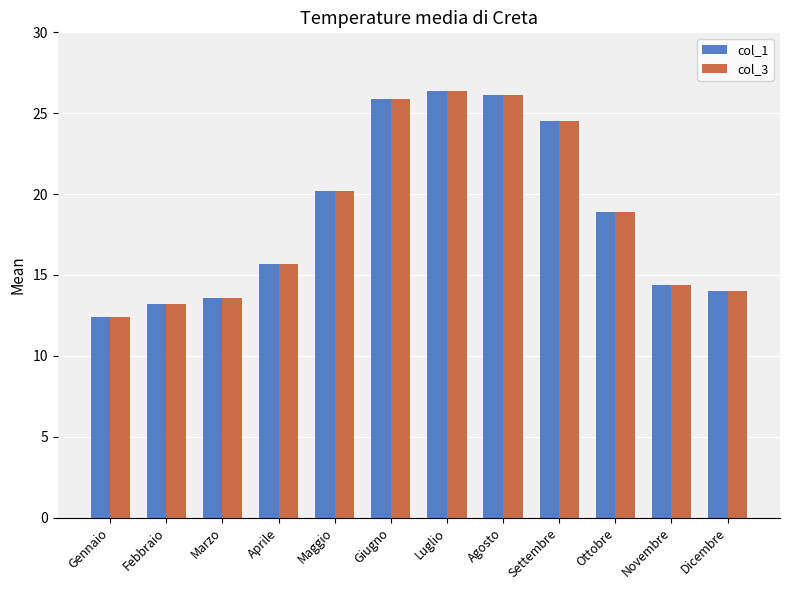

What are all the series names shown in the legend?

col_1, col_3